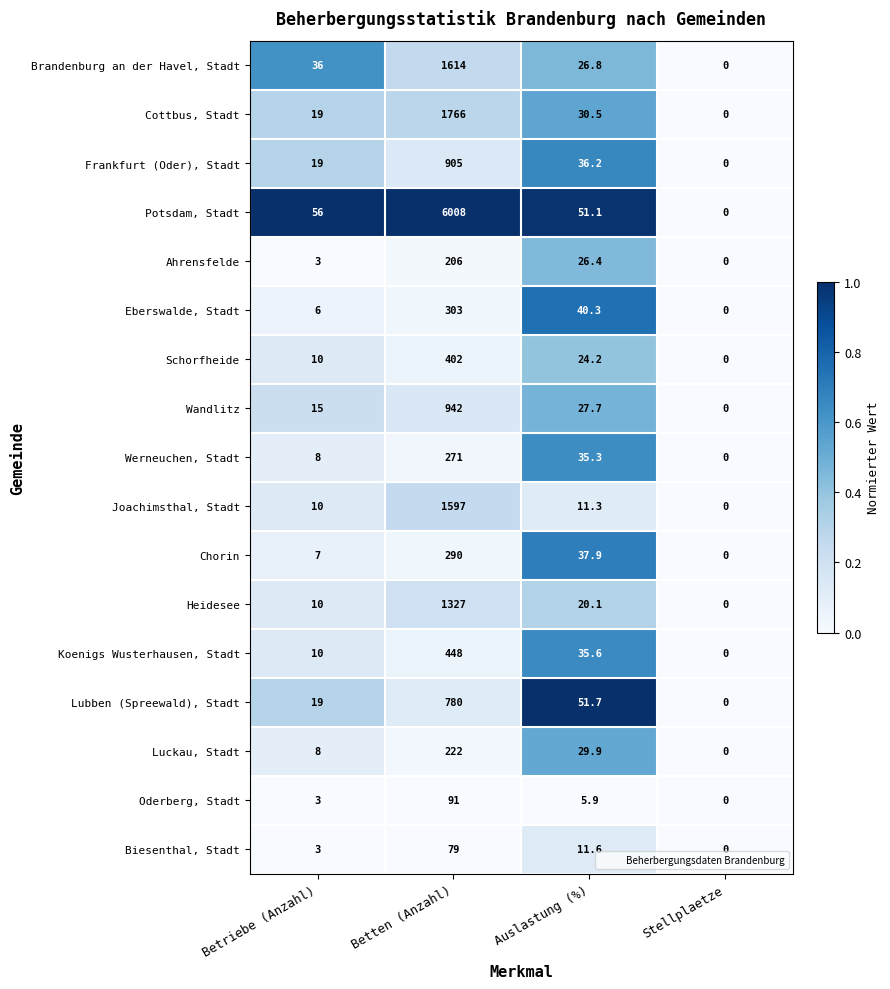

Which category has the highest value across all series?

Betten (Anzahl)